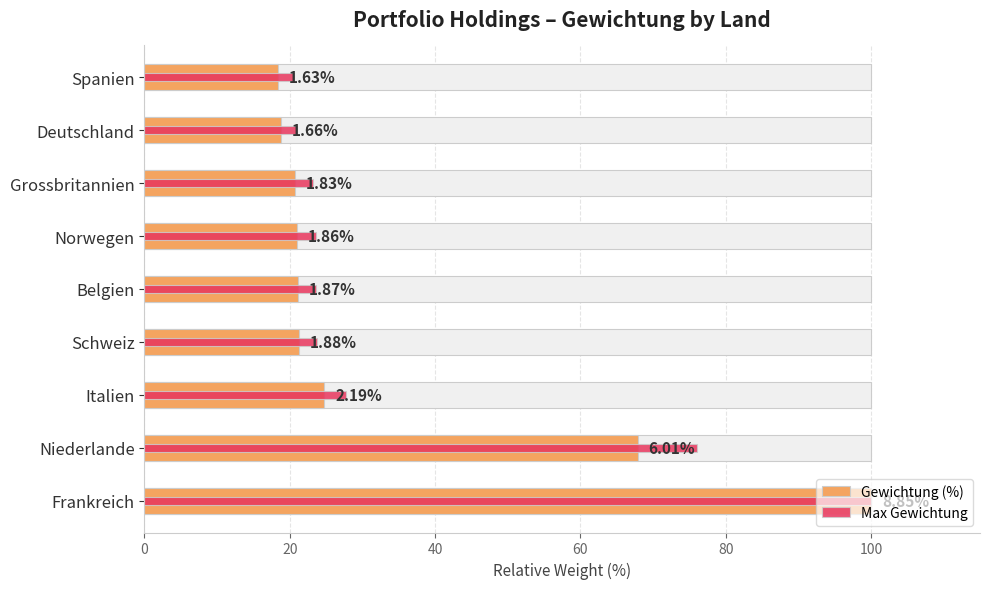

What is the maximum value for Max Gewichtung?

100.0